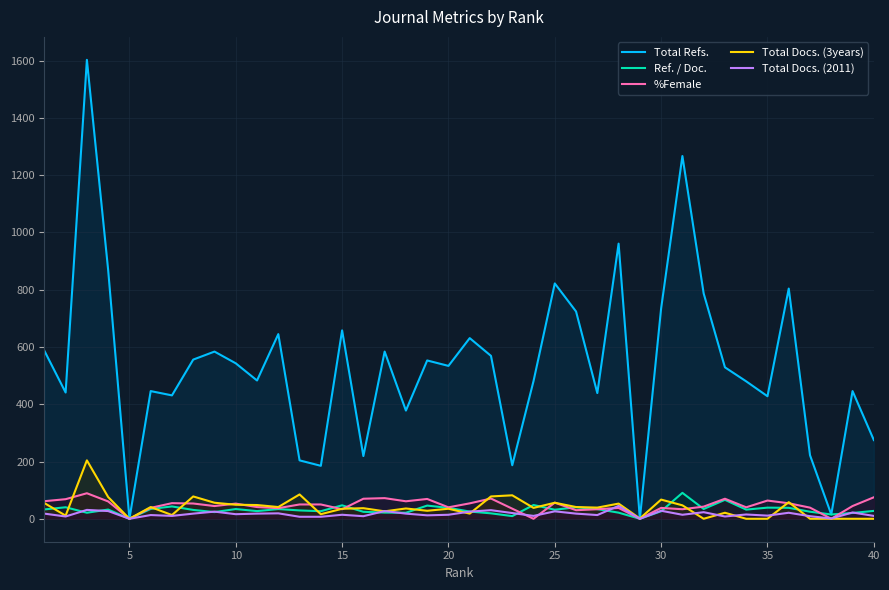

Which series has the largest total across all categories?

Total Refs.